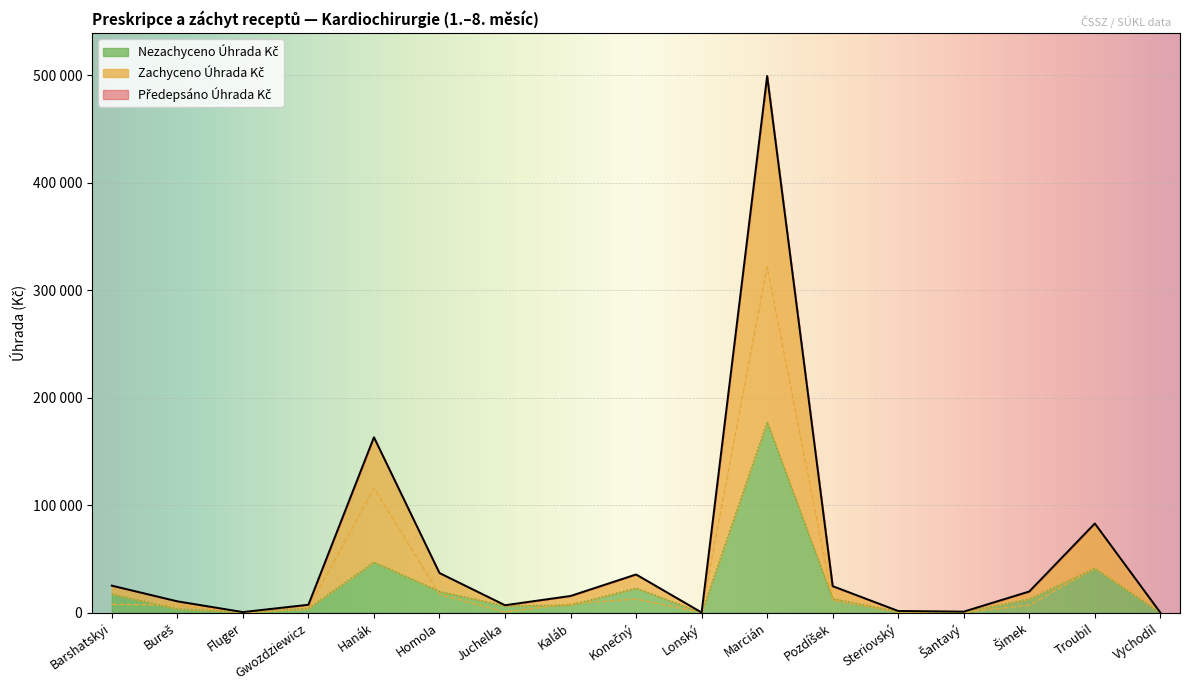

True or false: Předepsáno Úhrada Kč has a value of 163184.9 at Hanák.

True